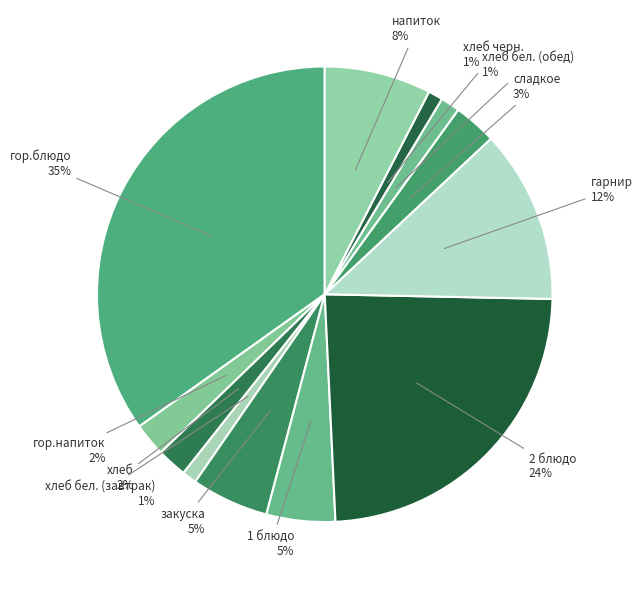

To the nearest percent, what is the difference between the largest and smallest slice percentages?

34%